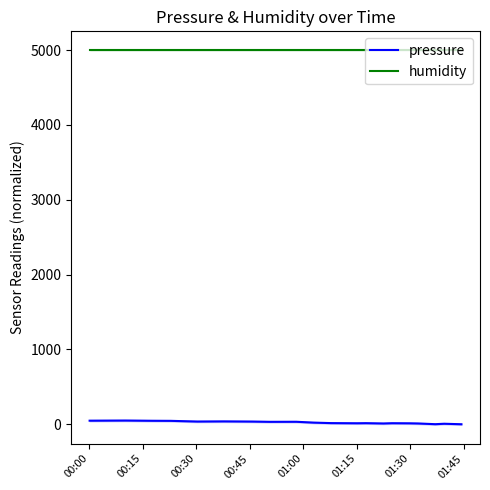

What is the lowest value of the humidity series?

5000.0